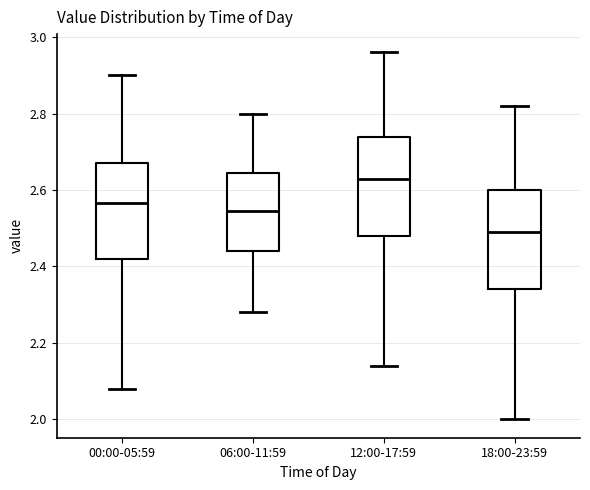

Reading left to right, transcribe this box plot: for each box, give where its median line is, the range the box spans, and where its two whiskers end, as read against the y-axis. The values are not printed on the chart, so give them approximately, as read against the axis.

00:00-05:59: median 2.56, box 2.42 to 2.68, whiskers 2.08 to 2.90
06:00-11:59: median 2.54, box 2.44 to 2.64, whiskers 2.28 to 2.80
12:00-17:59: median 2.64, box 2.48 to 2.74, whiskers 2.14 to 2.96
18:00-23:59: median 2.50, box 2.34 to 2.60, whiskers 2.00 to 2.82